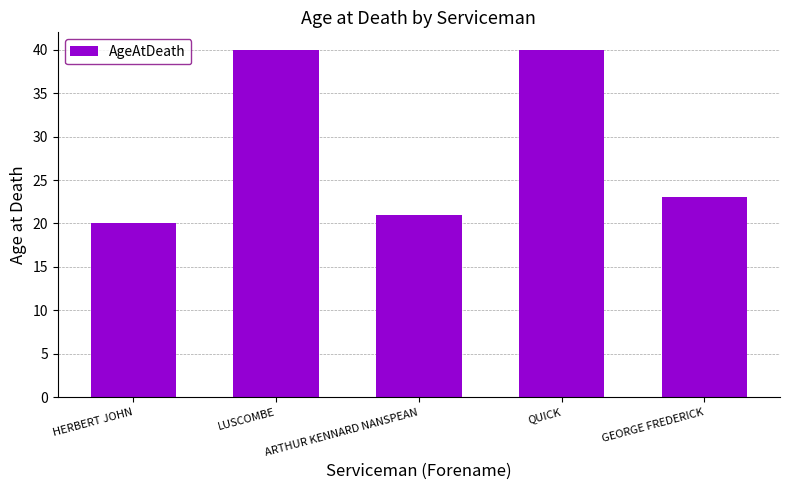

Count the number of categories in the chart.

5